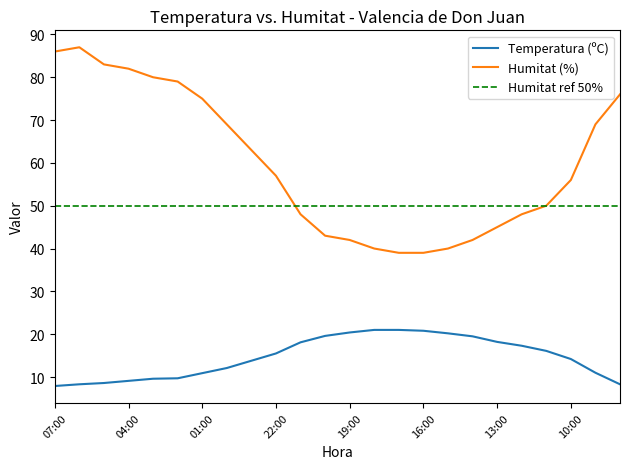

What is the average value of the Humitat (%) series?

59.9